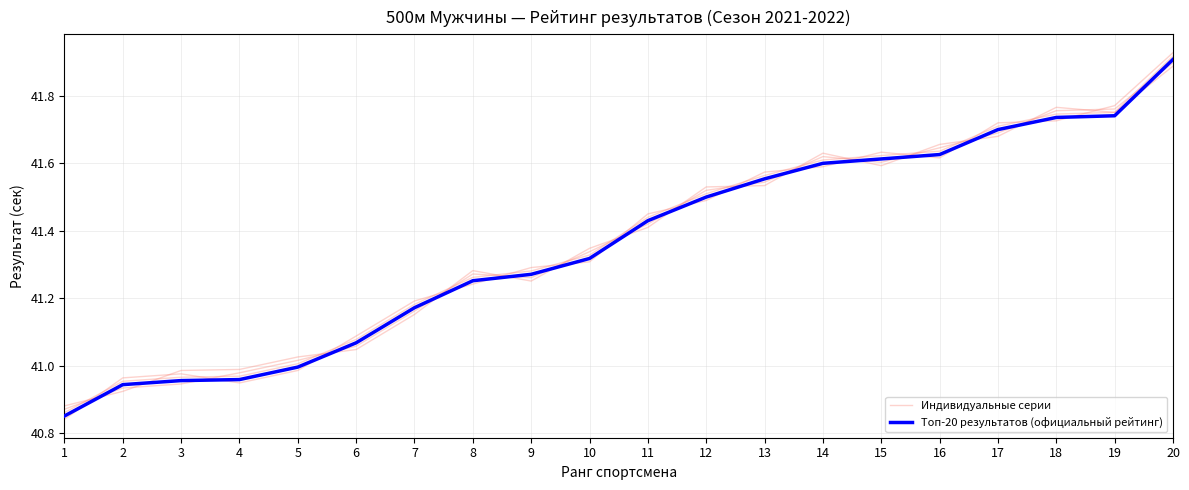

Reading left to right, what are all the values shown in this chart?

Индивидуальные серии: 40.9	40.9	41.0	41.0	41.0	41.1	41.2	41.3	41.3	41.3	41.4	41.5	41.6	41.6	41.6	41.6	41.7	41.7	41.7	41.9
Топ-20 результатов (официальный рейтинг): 40.9	40.9	41.0	41.0	41.0	41.1	41.2	41.3	41.3	41.3	41.4	41.5	41.6	41.6	41.6	41.6	41.7	41.7	41.7	41.9